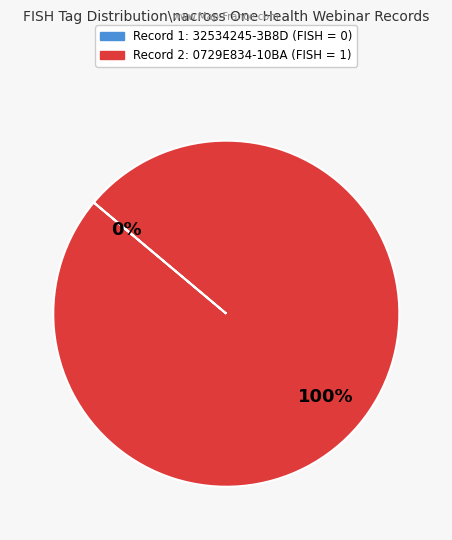

To the nearest percent, what is the difference between the largest and smallest slice percentages?

100%